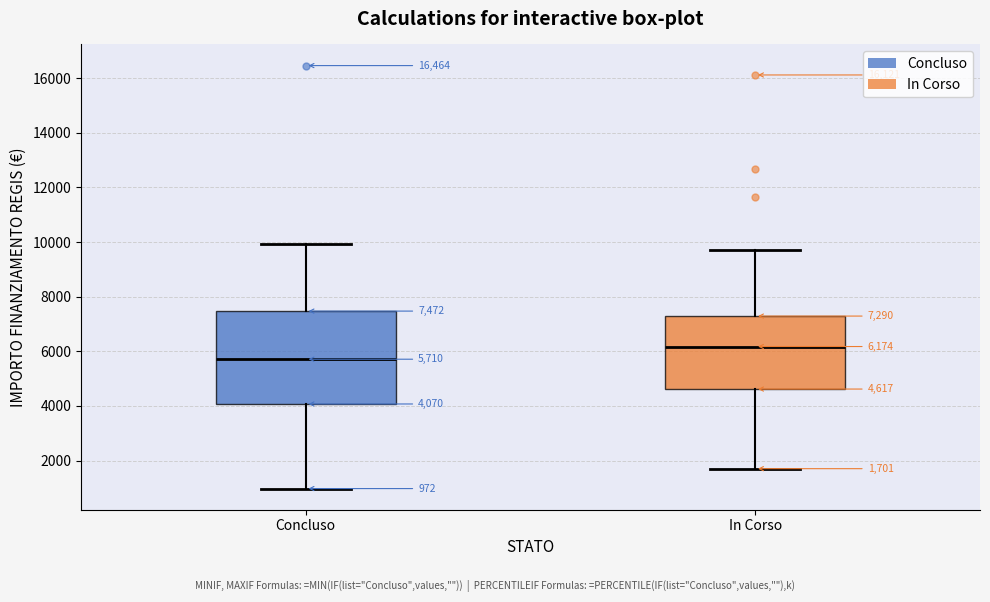

Which box's median line is the lowest?

Concluso